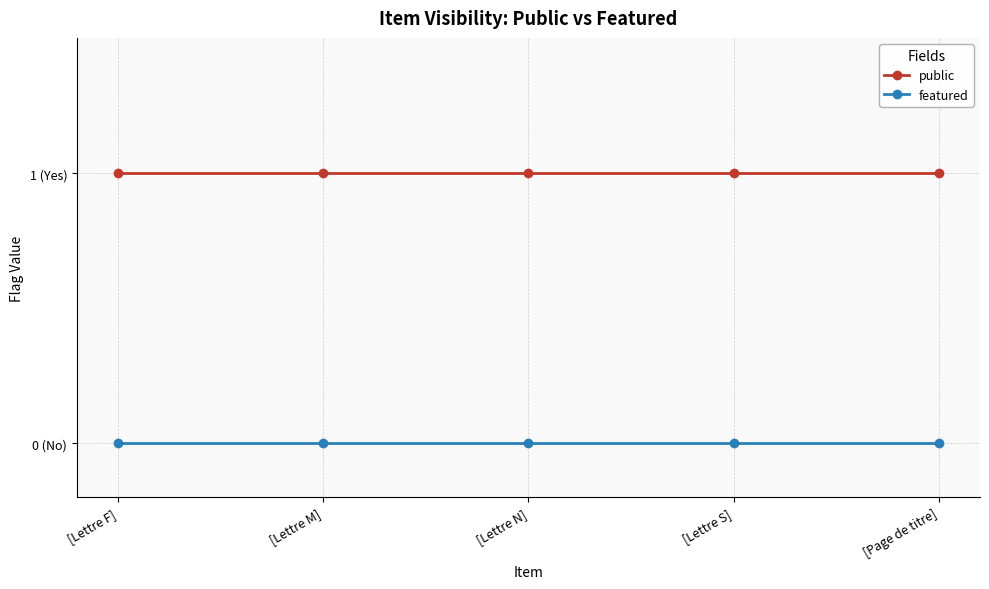

Reading left to right, extract all data points from this chart.

public: 1	1	1	1	1
featured: 0	0	0	0	0